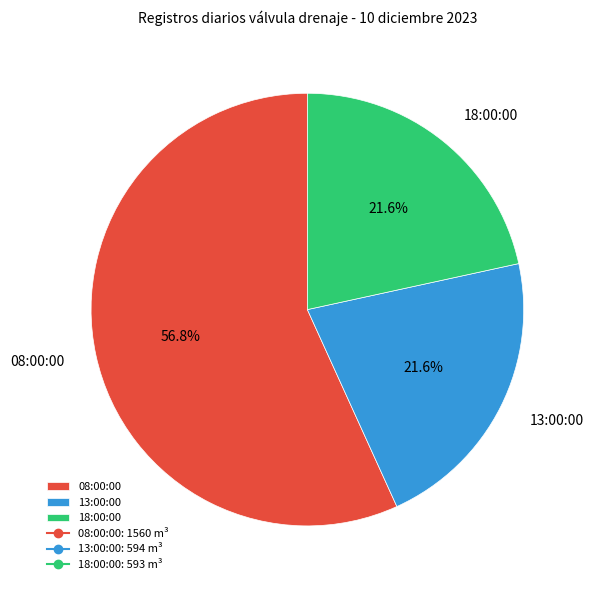

To the nearest percent, what is the average slice percentage?

33%